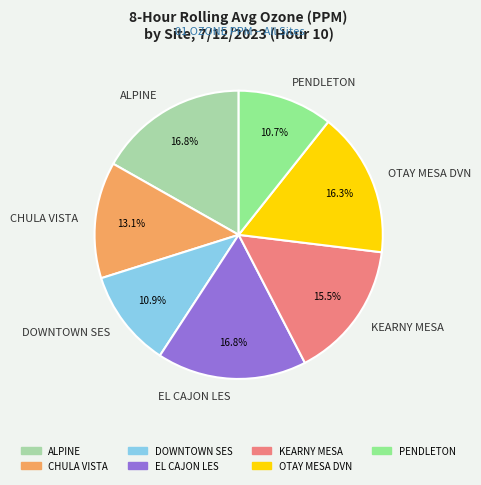

To the nearest percent, what portion does CHULA VISTA represent?

13%